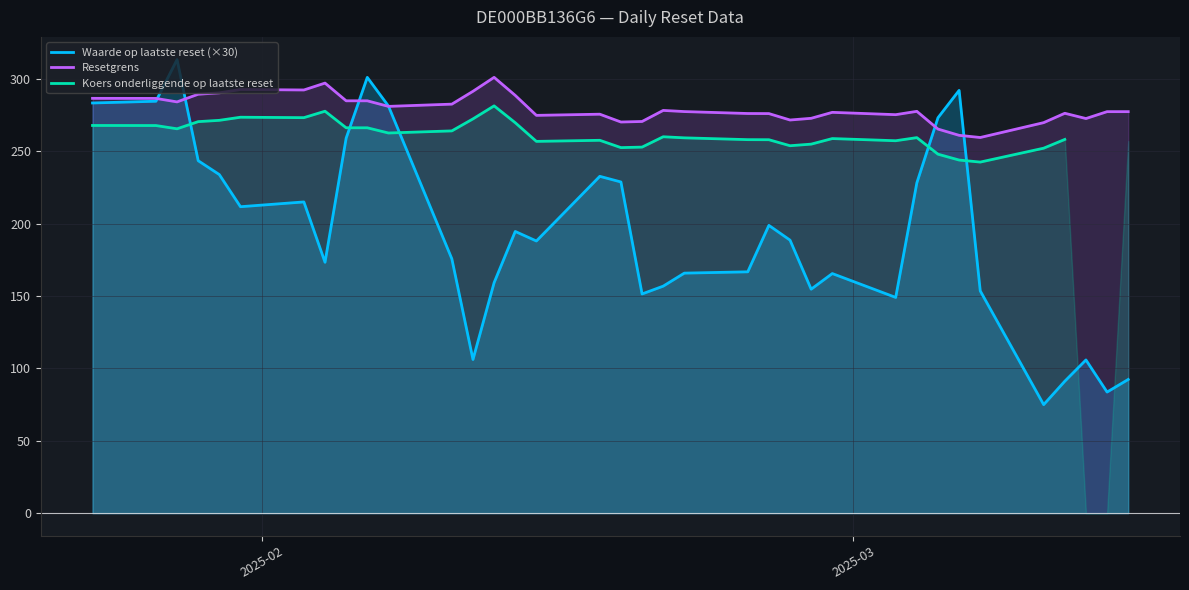

In Resetgrens, how many points are lower than both neighbors (excluding endpoints)?

9